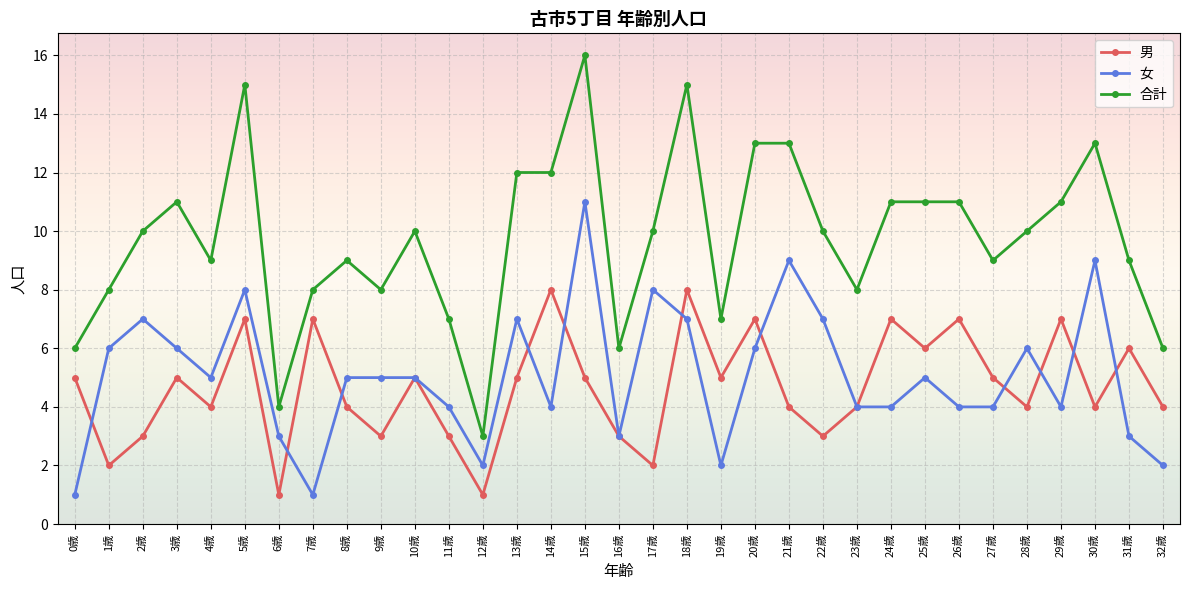

What is the greatest value displayed?

16